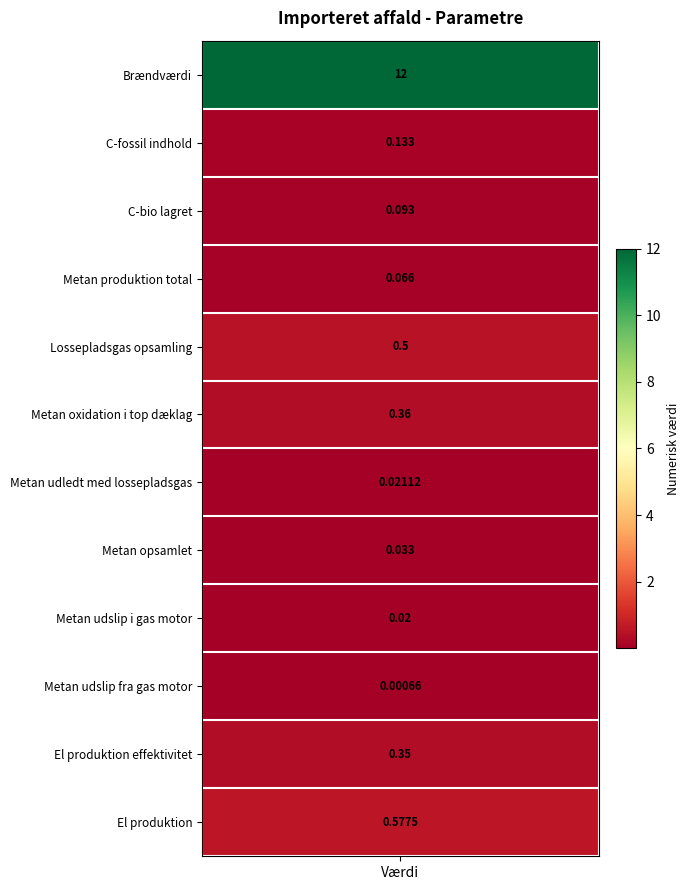

What is the average value?

1.2